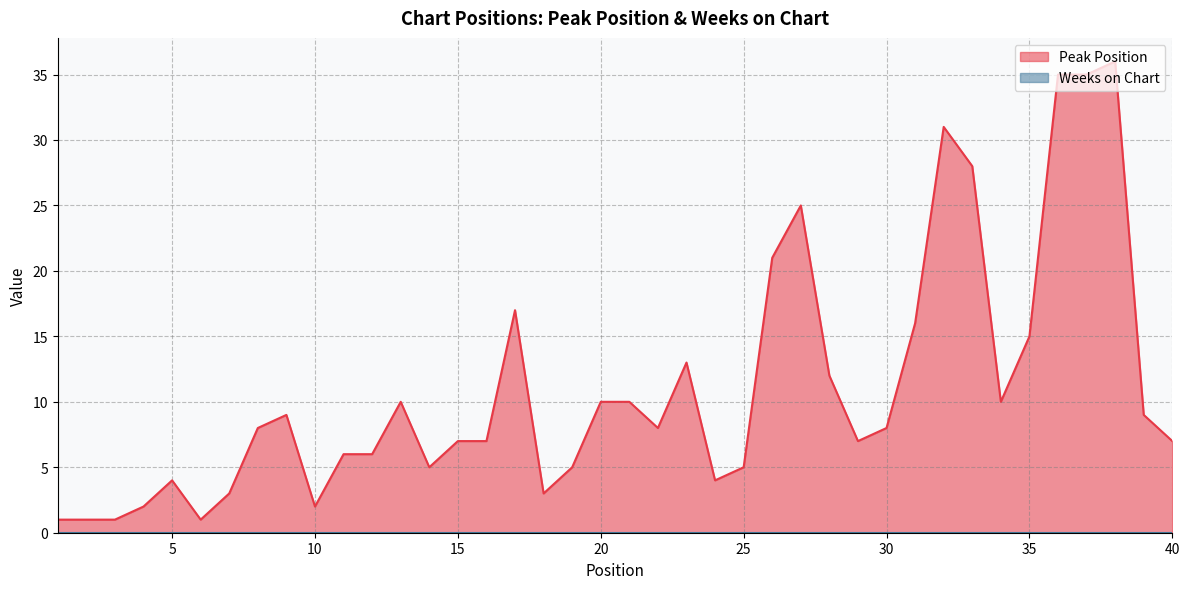

The chart shows a value of 0 at 3. True or false?

False